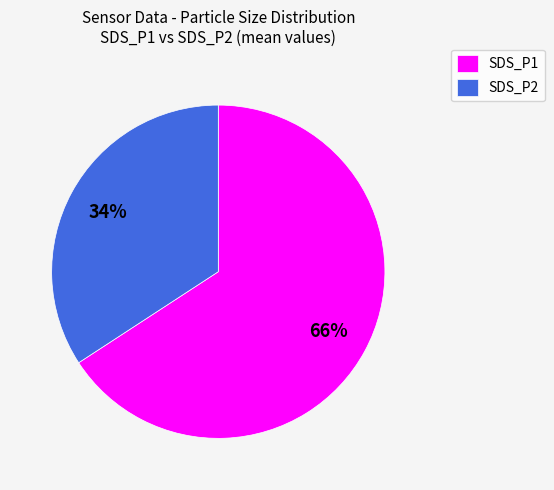

Rank the categories by value from highest to lowest.

SDS_P1, SDS_P2